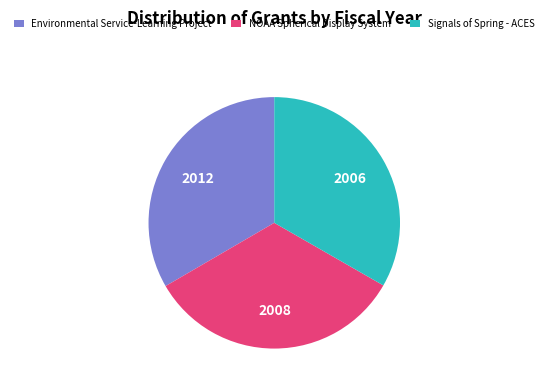

What is the ratio of the value at NOAA Spherical Display System to the value at Environmental Service-Learning Project?

1.0